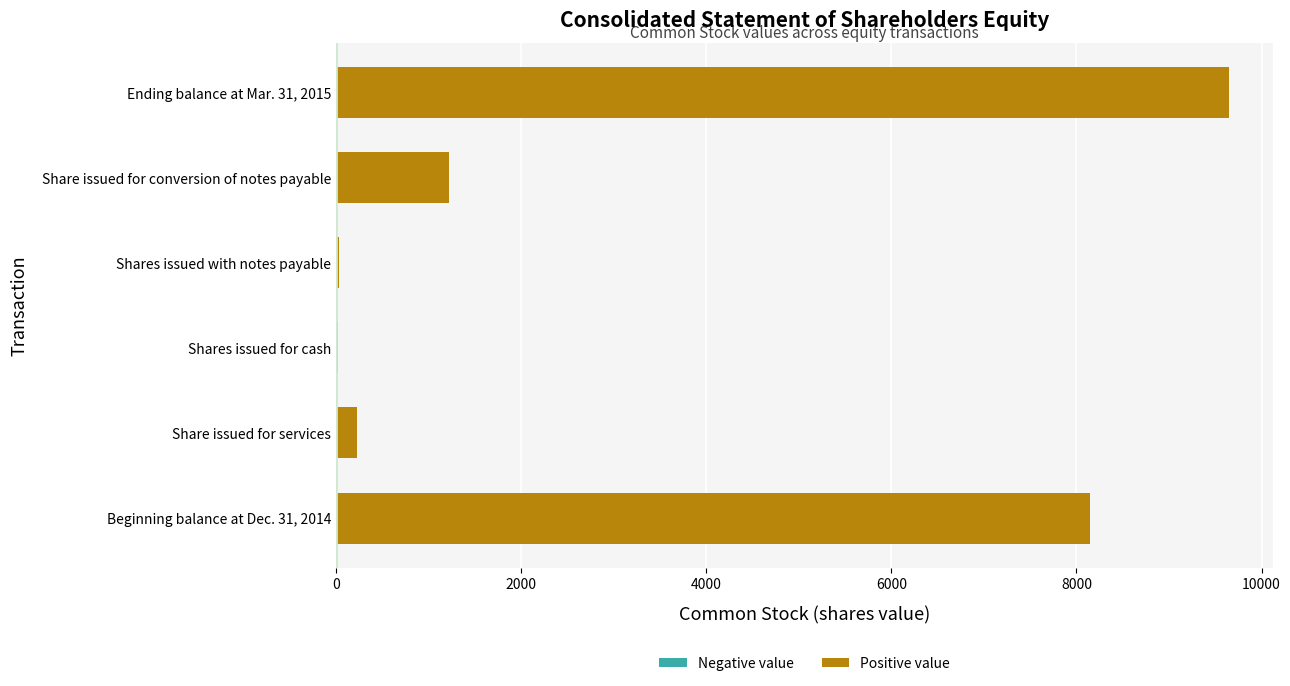

What is the sum of all values?

19288